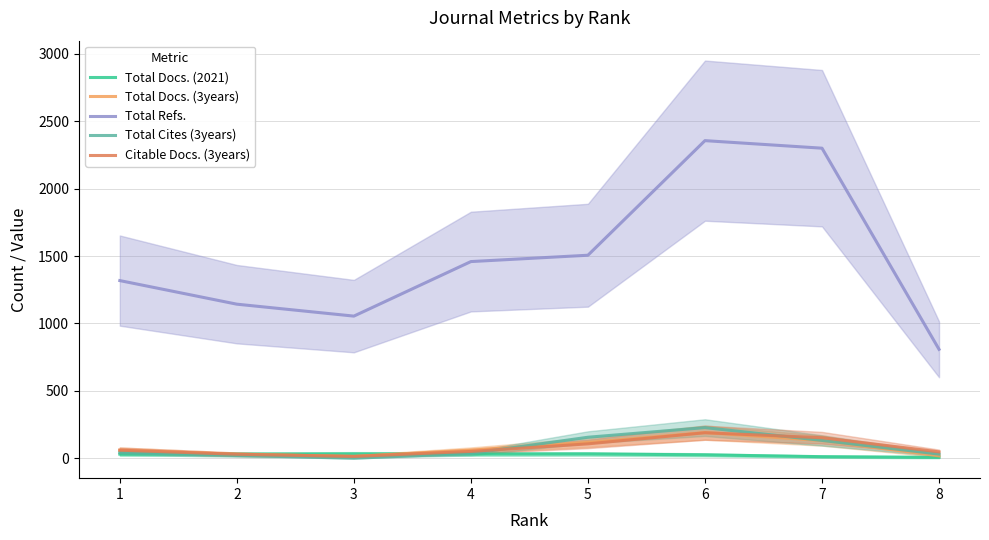

What is the difference between the maximum and minimum values in the Citable Docs. (3years) series?

175.5